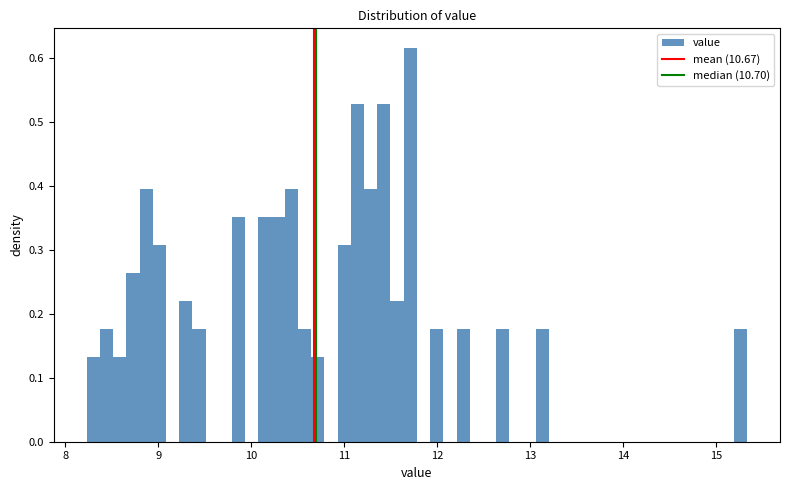

Around what value on the x-axis is the tallest bar? Give the approximate position of its centre, as read against the axis.

11.7